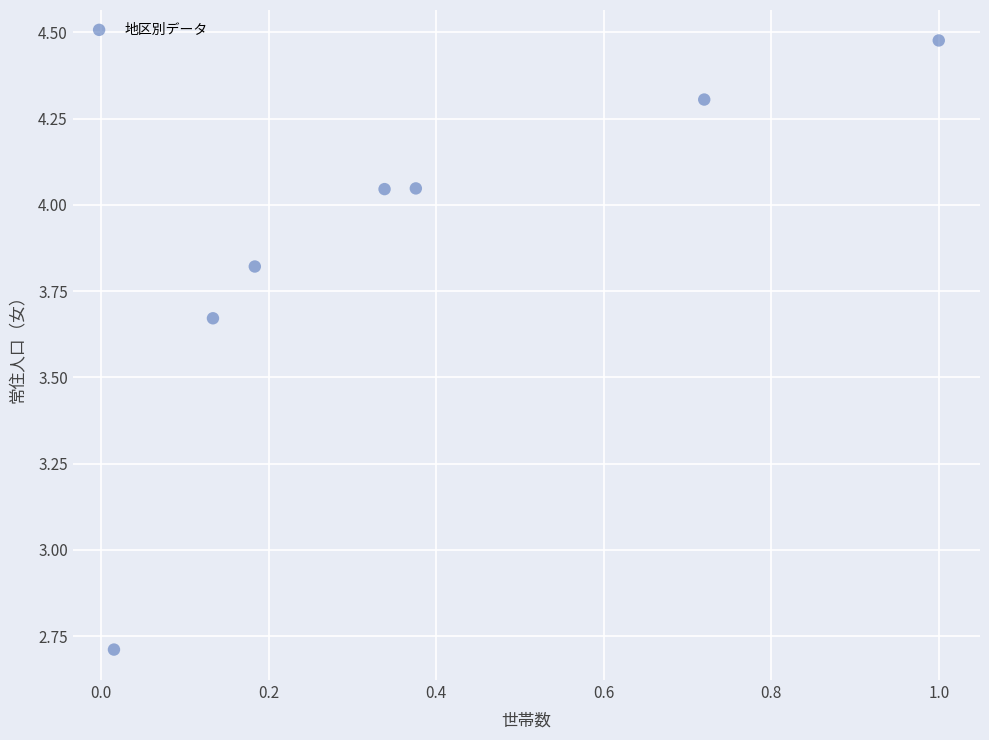

What Y value in the scatter plot is closest to 3?

2.7